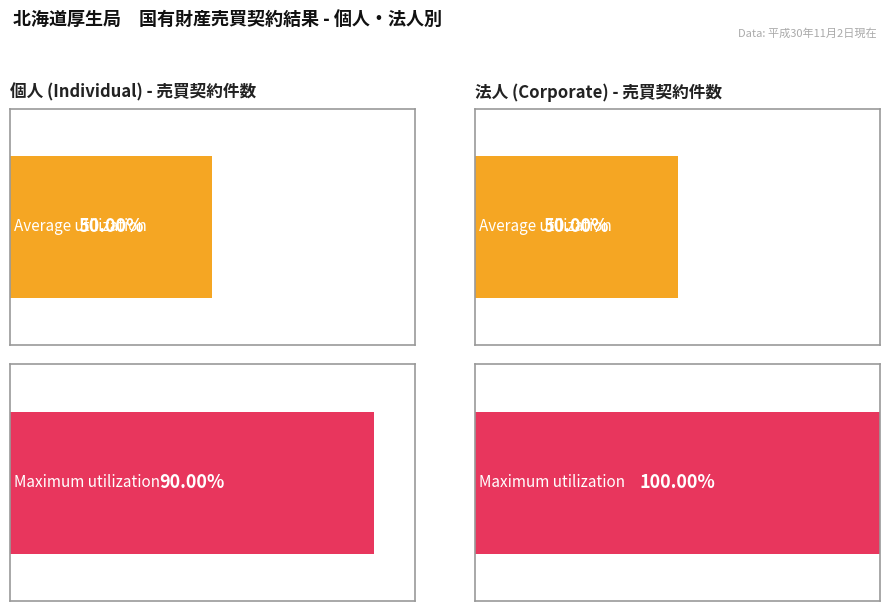

List the series in order of their peak value, highest first.

法人, 個人